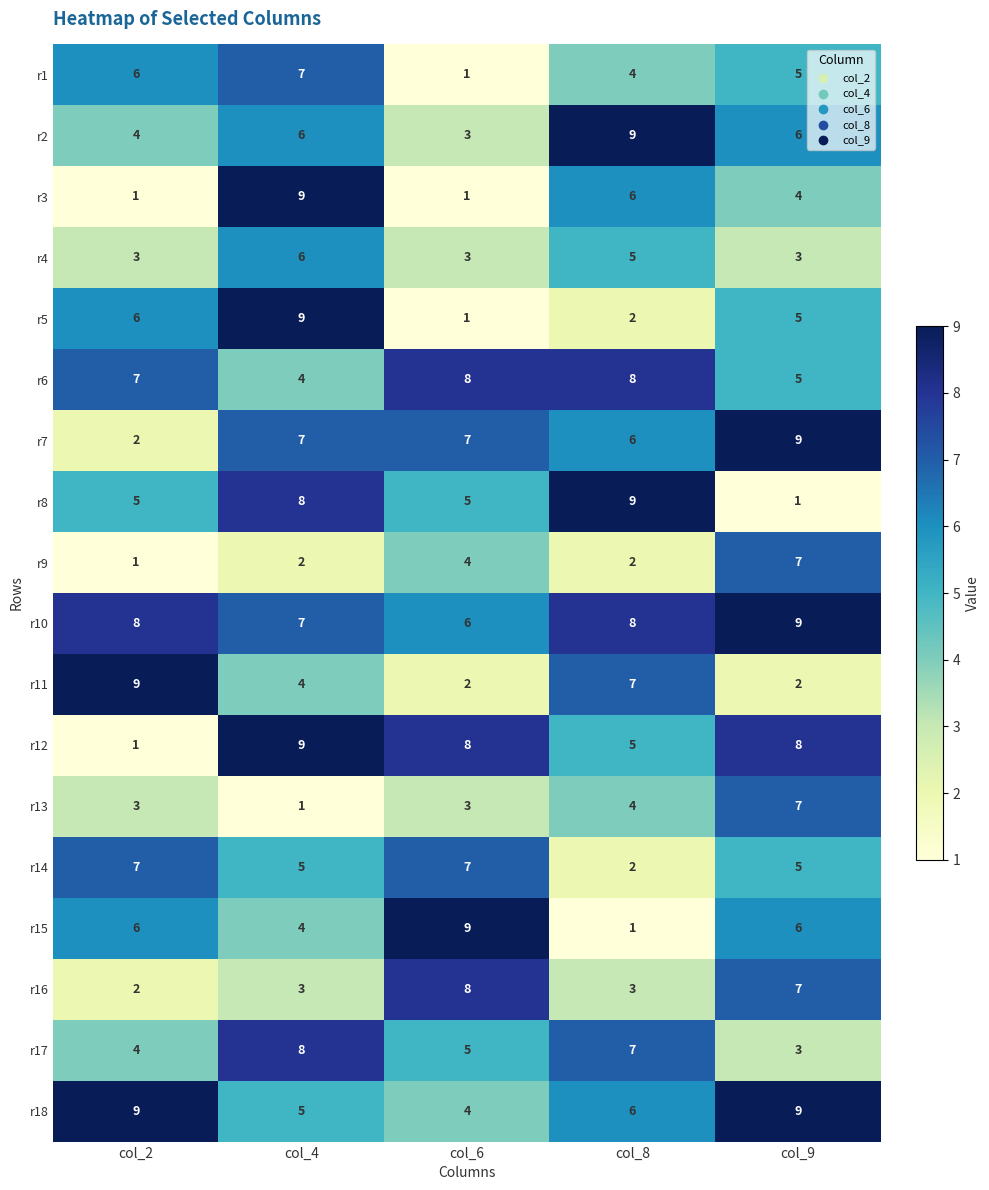

List the labels in order of r17 value, smallest first.

col_9, col_2, col_6, col_8, col_4